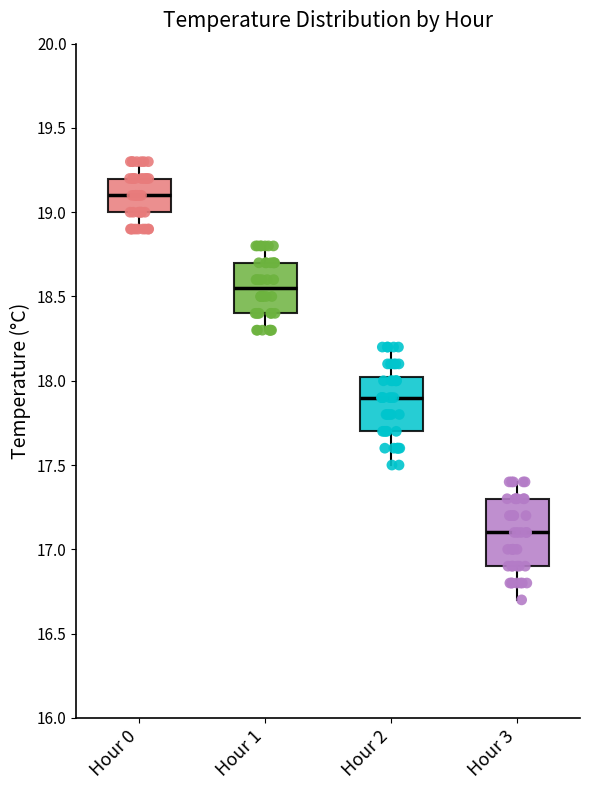

Which box has the highest median line?

Hour 0